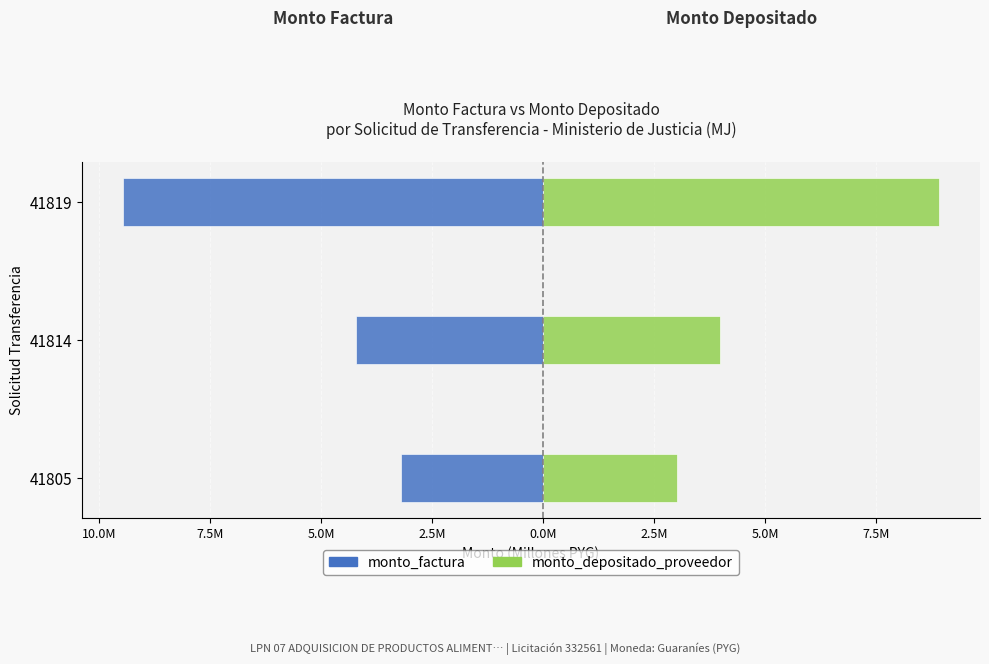

How many categories are shown in the chart?

3